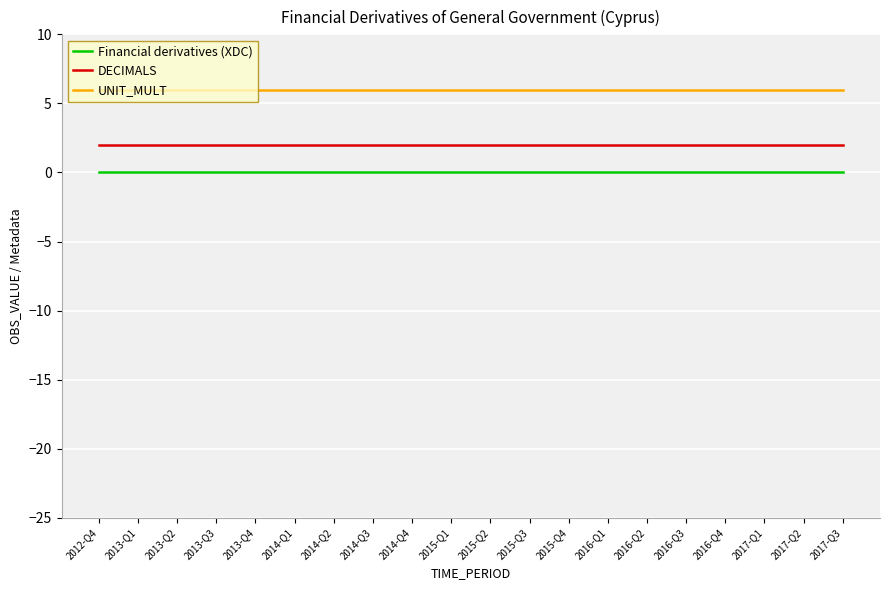

What position from the right is 2012-Q4?

20